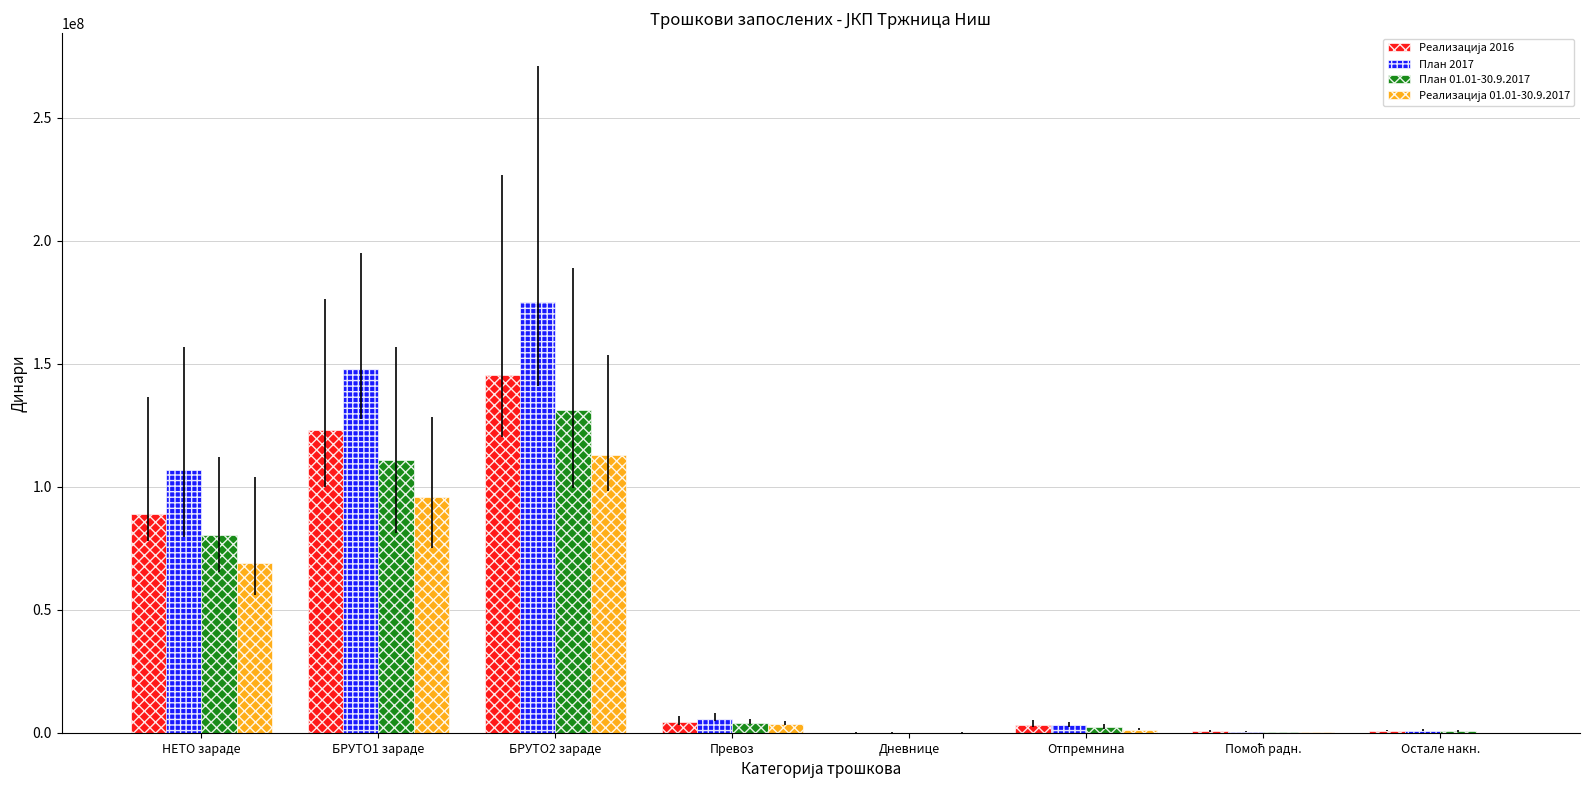

What is the maximum value shown in the chart?

174931540